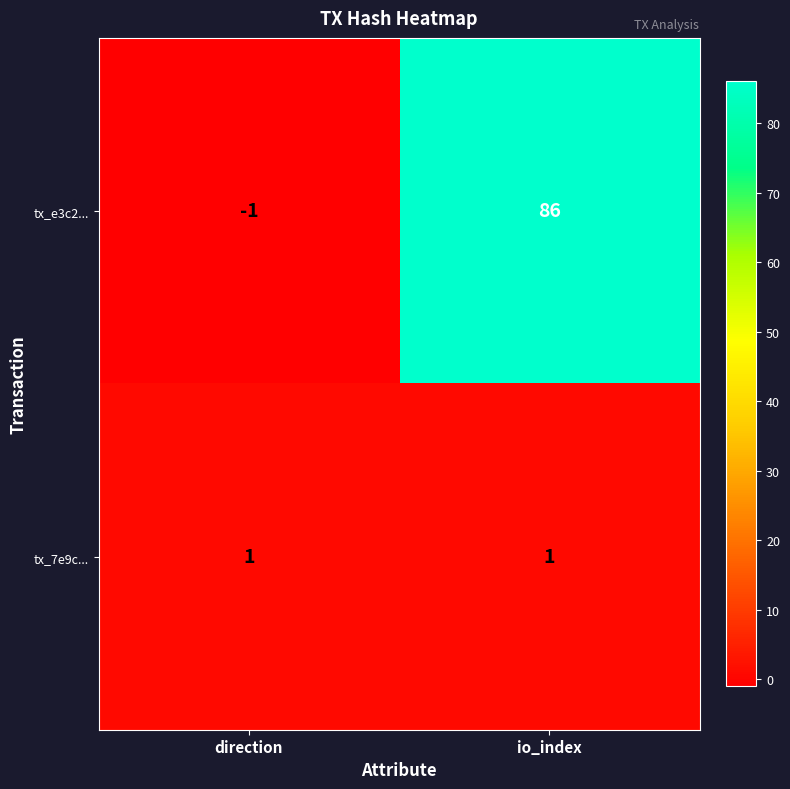

Reading left to right, what are all the values shown in this chart?

tx_e3c2...: -1	86
tx_7e9c...: 1	1